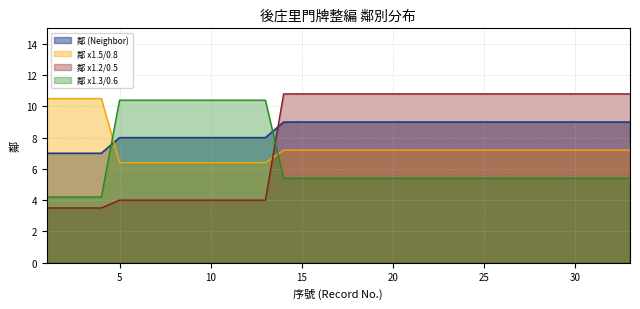

What is the value of the 24th point from the left?

9